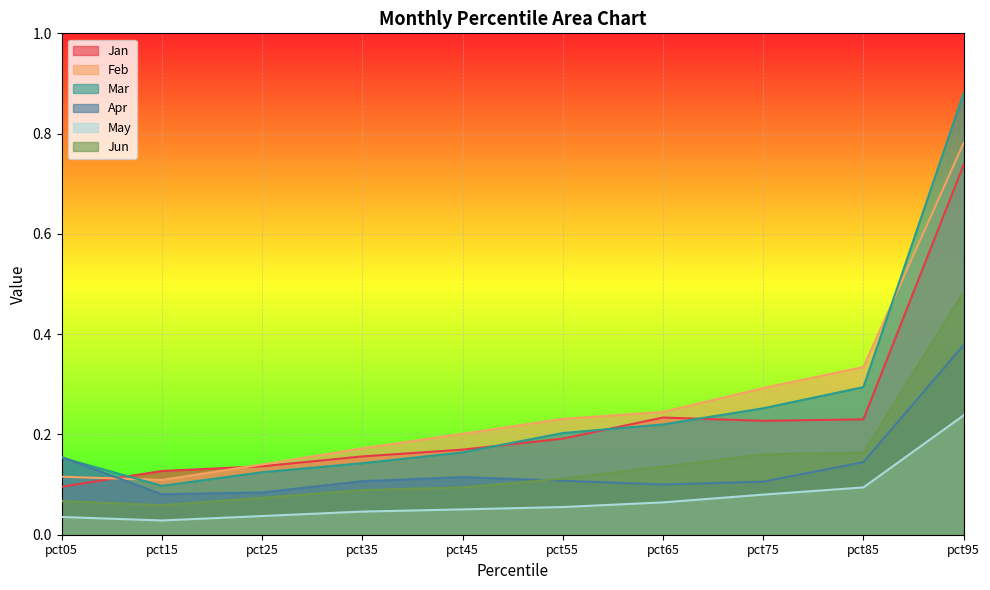

Count the May values in the range 0 to 1.

10